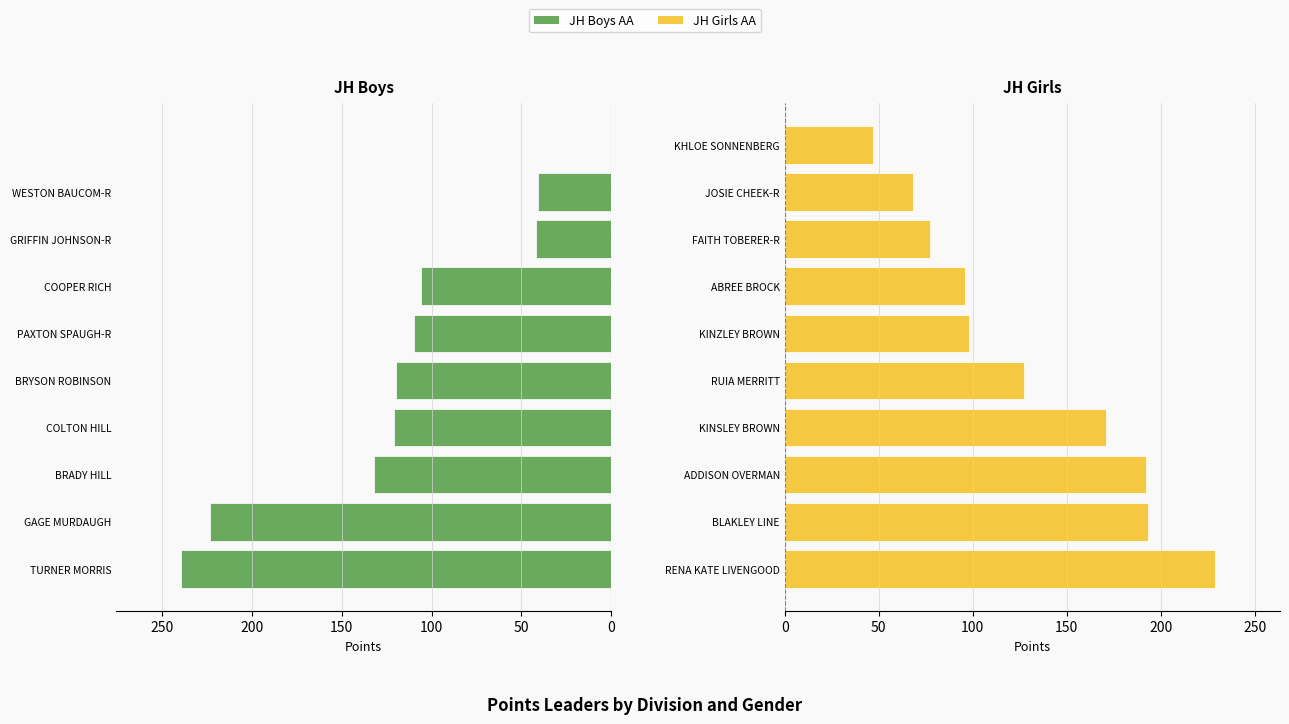

Rank the series at 0 from highest to lowest value.

JH Boys AA, JH Girls AA